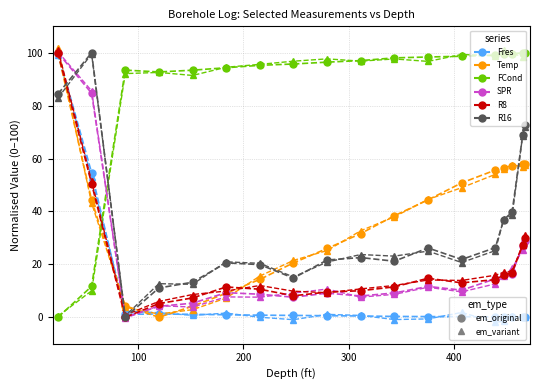

Reading left to right, what are all the values shown in this chart?

Fres: 100.0	54.6	1.1	1.2	1.1	0.9	0.8	0.7	0.6	0.5	0.3	0.3	0.2	0.1	0.1	0.1	0.0	0.0
Temp: 100.0	44.3	4.3	0.0	4.2	9.1	14.3	20.6	26.0	31.6	38.4	44.4	50.8	55.6	56.4	57.2	57.9	58.1
FCond: 0.0	11.7	93.5	92.8	93.4	94.3	95.3	95.8	96.5	97.0	98.1	98.4	98.7	99.1	99.5	99.6	100.0	99.9
SPR: 100.0	84.7	0.0	4.1	5.3	9.3	8.7	7.6	9.1	8.0	9.2	11.7	10.2	14.5	16.0	16.5	27.1	28.7
R8: 100.0	50.5	0.0	5.2	7.3	11.5	10.6	8.1	9.5	10.0	11.5	14.7	13.0	14.2	15.9	16.9	27.2	30.1
R16: 84.4	100.0	0.0	11.1	13.2	20.6	19.9	14.8	21.6	22.6	21.2	26.2	21.8	26.3	36.8	39.9	68.7	72.7